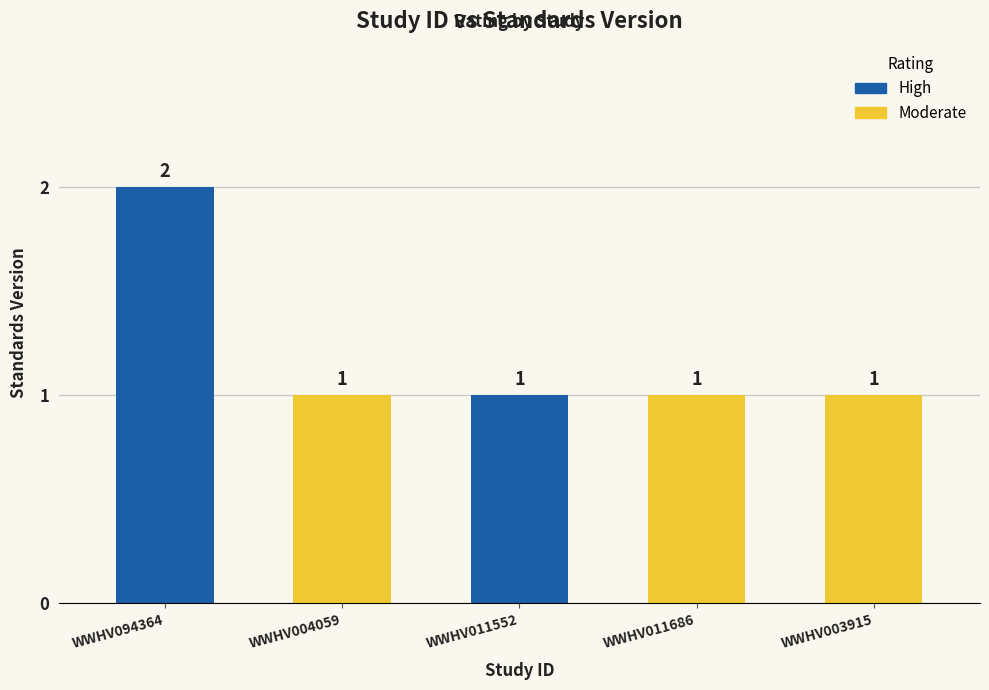

Reading left to right, list all the values displayed in this chart.

WWHV094364=2	WWHV004059=1	WWHV011552=1	WWHV011686=1	WWHV003915=1